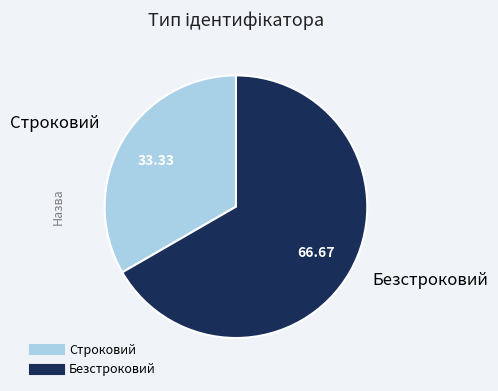

Is there any slice that represents more than half of the pie?

Yes